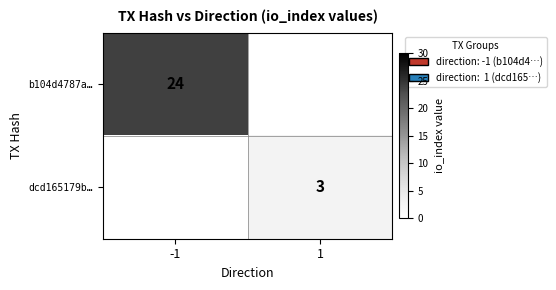

Is it true that dcd165179b… equals 3 at 1?

True